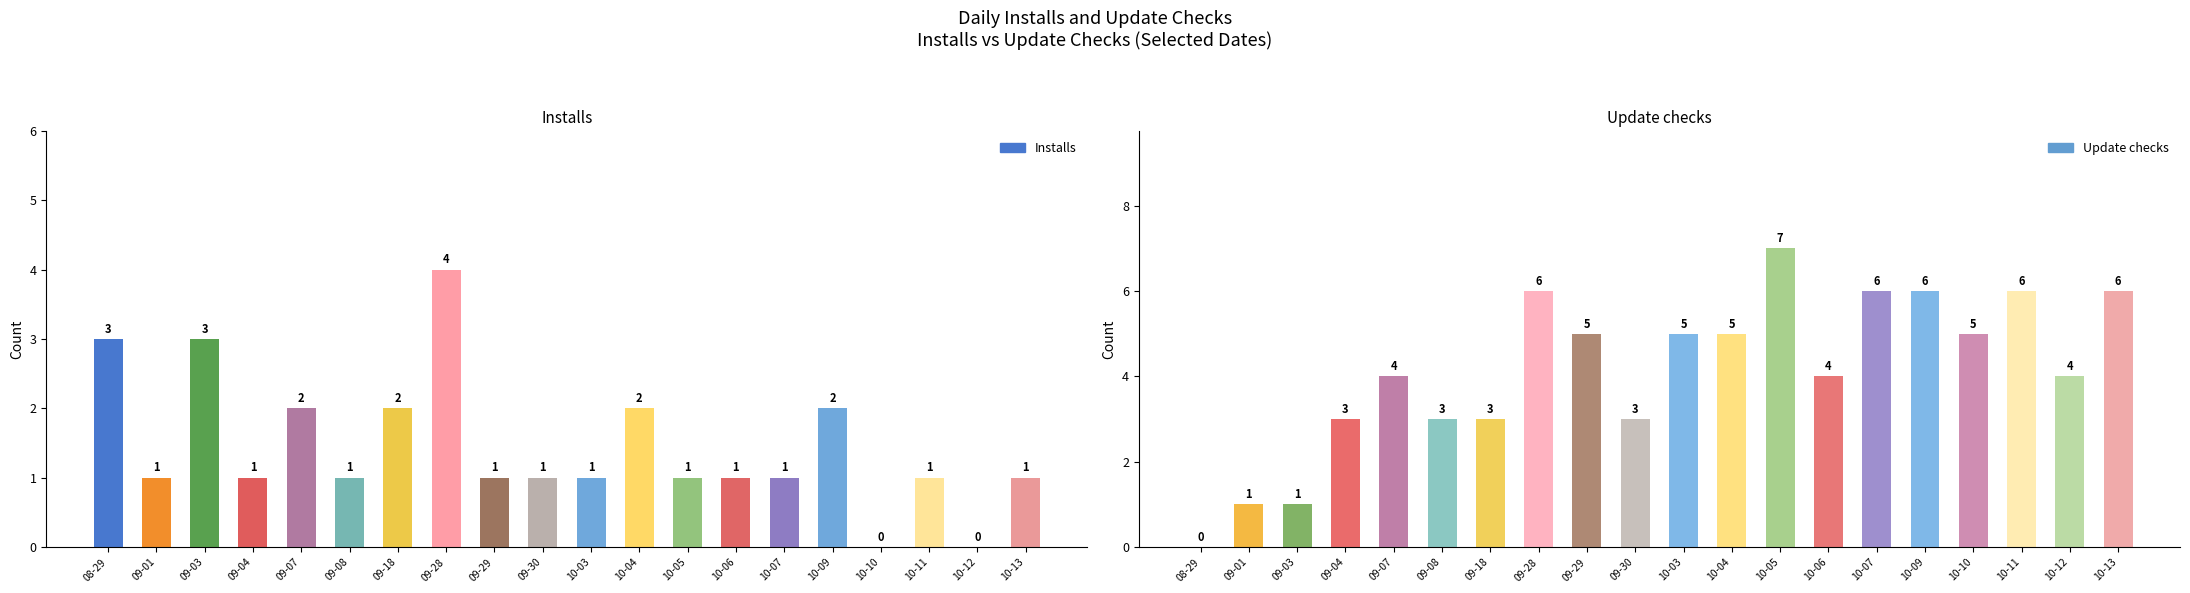

The Update checks series shows 0 at 08-29. True or false?

True